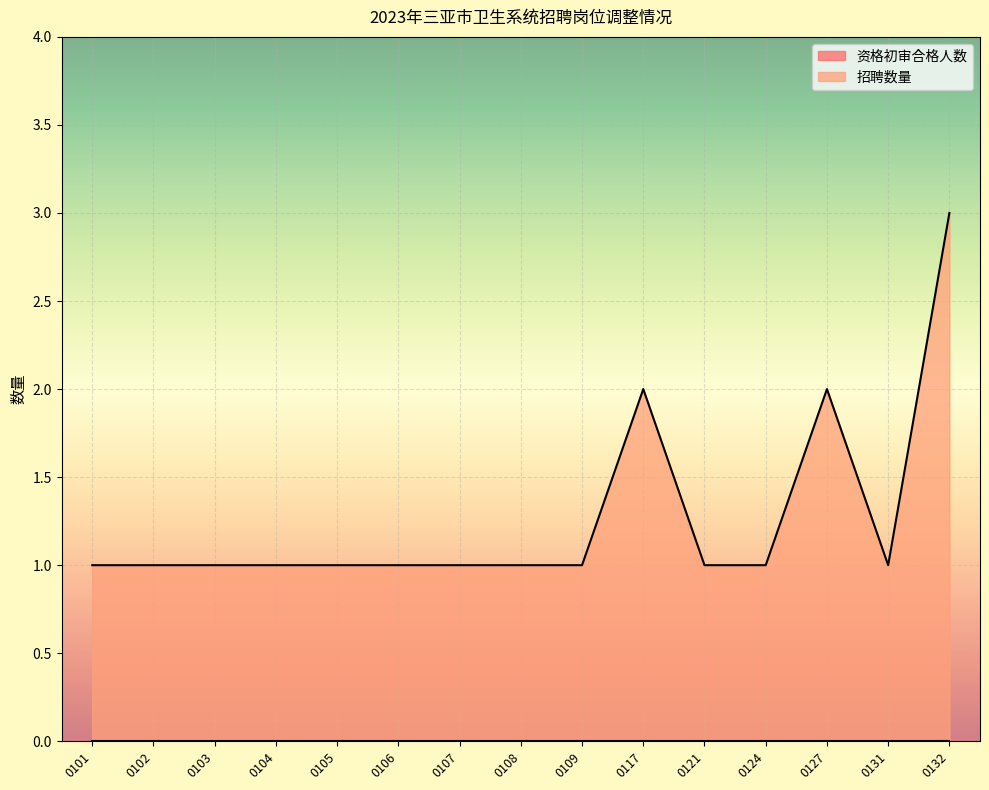

What is the smallest value displayed?

0